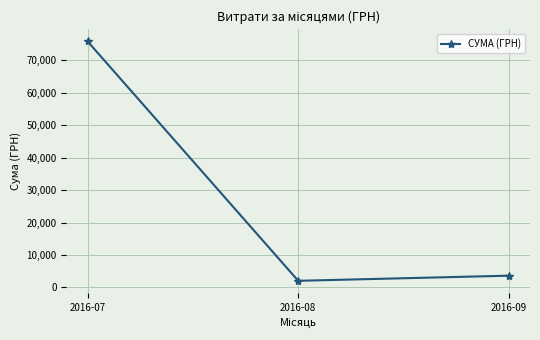

List the labels in order of value, largest first.

2016-07, 2016-09, 2016-08